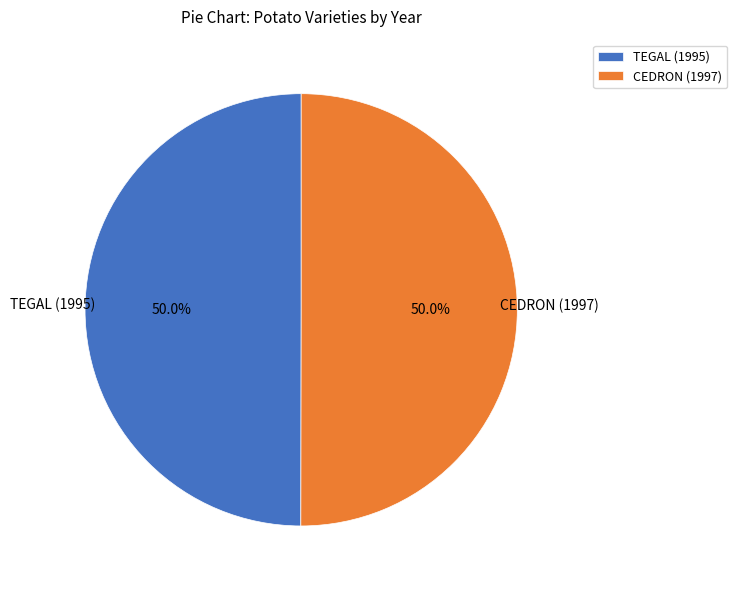

What is the ratio of the value at TEGAL (1995) to the value at CEDRON (1997)?

1.0